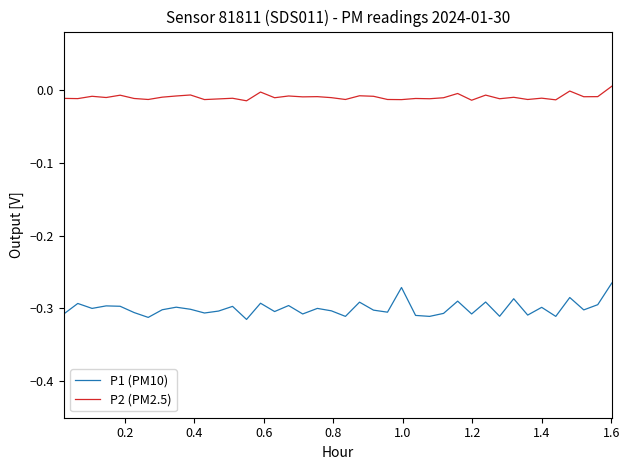

Which series has the widest spread of values?

P1 (PM10)